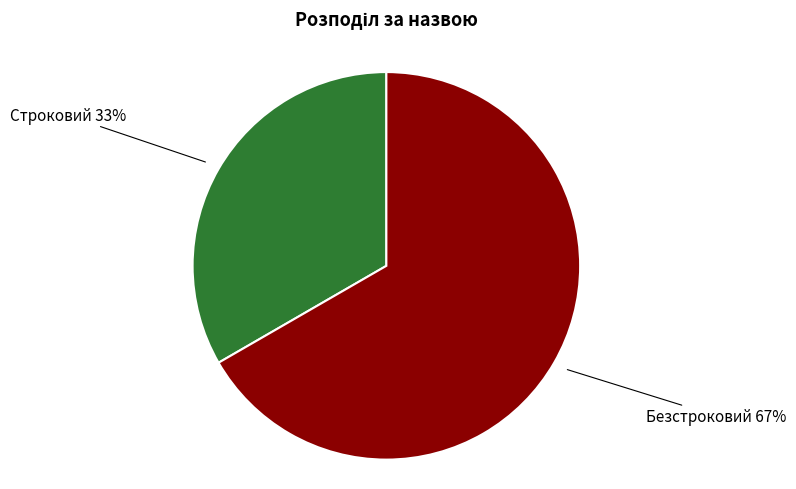

What percentage is the Безстроковий slice, to the nearest percent?

67%